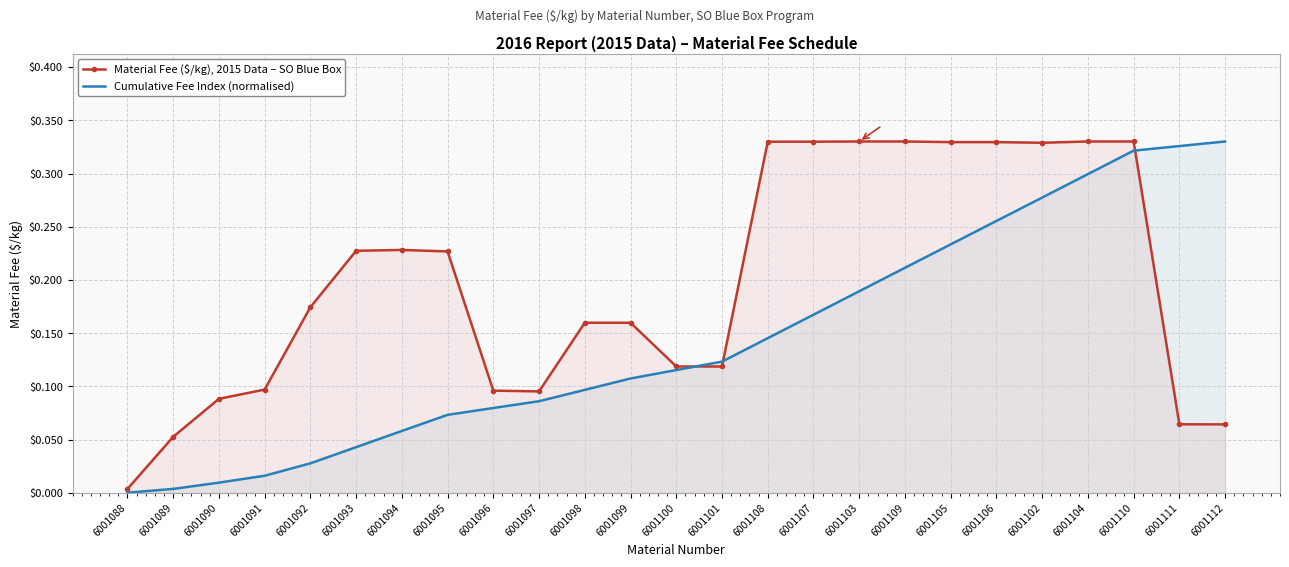

Where do Material Fee ($/kg), 2015 Data – SO Blue Box and Cumulative Fee Index (normalised) first cross each other?

6001100 and 6001101